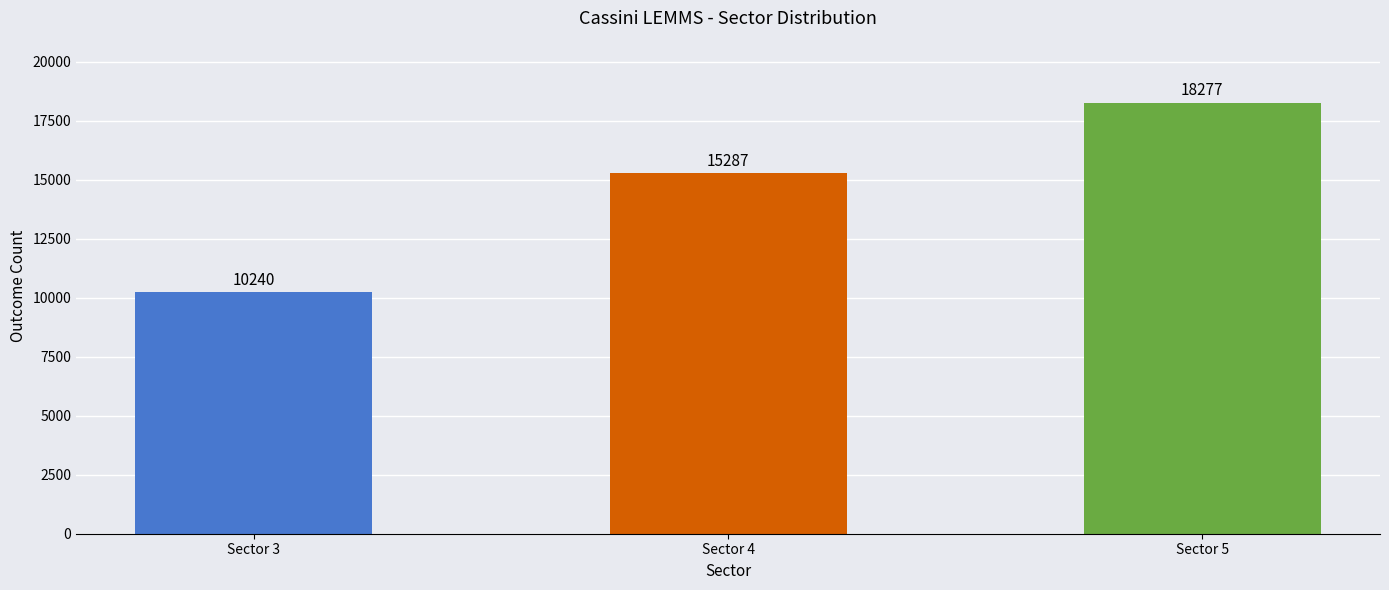

What is the value of the 2nd bar from the left?

15287